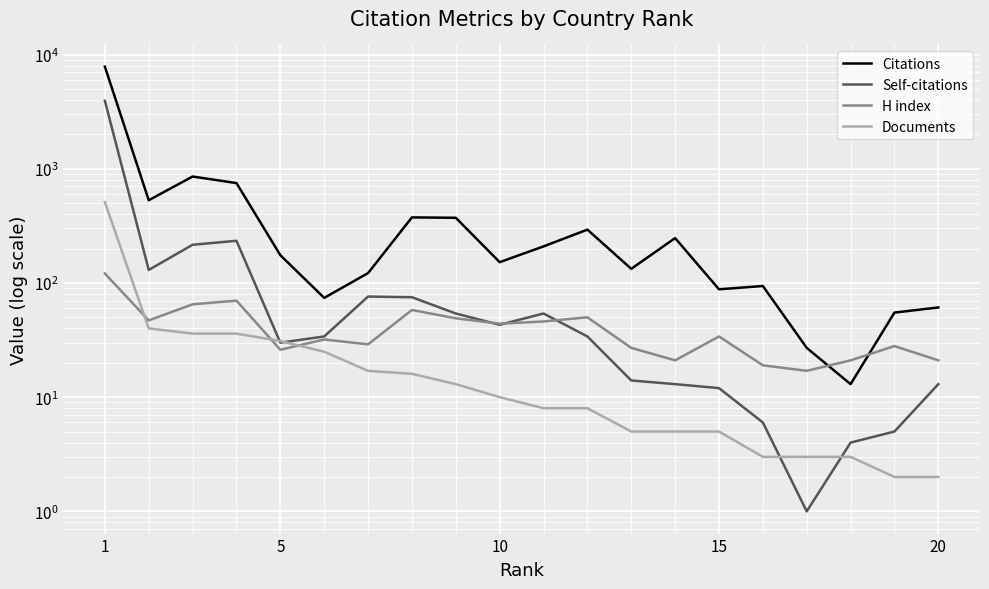

How many data points in Citations are above 175?

9